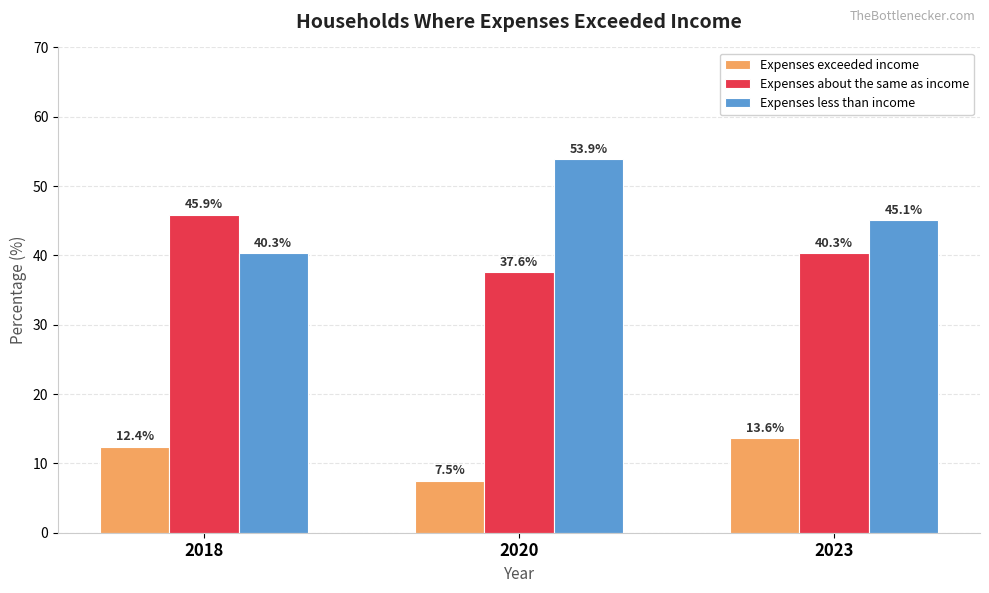

Rank the categories by Expenses exceeded income value from highest to lowest.

2023, 2018, 2020